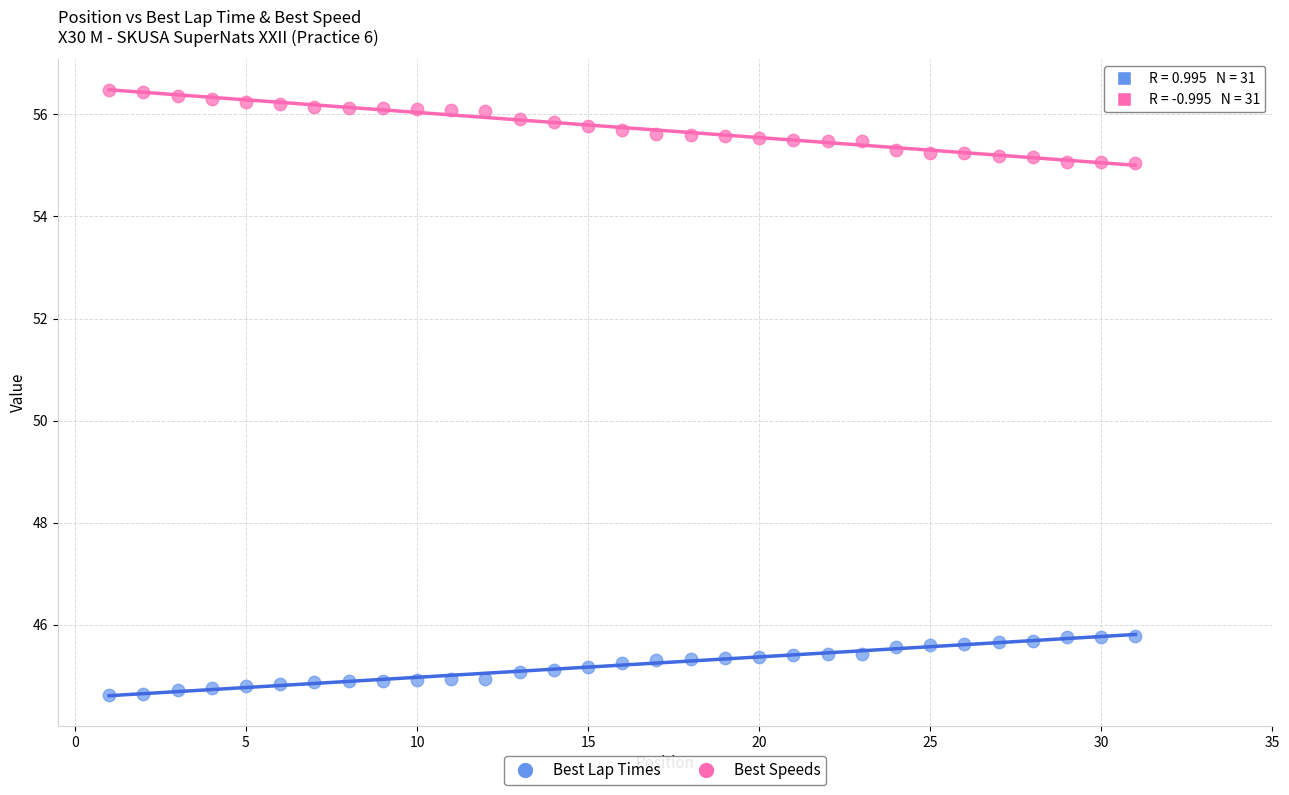

Across all data points, what is the range of Y values (max minus min)?

11.8